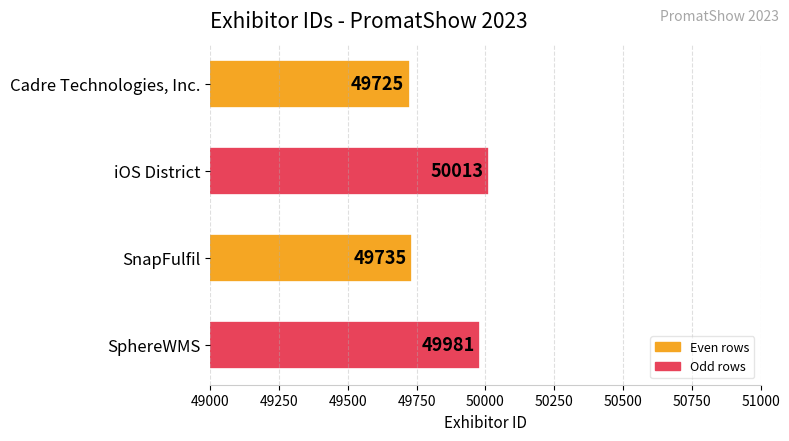

The value at Cadre Technologies, Inc. is 49725. True or false?

True